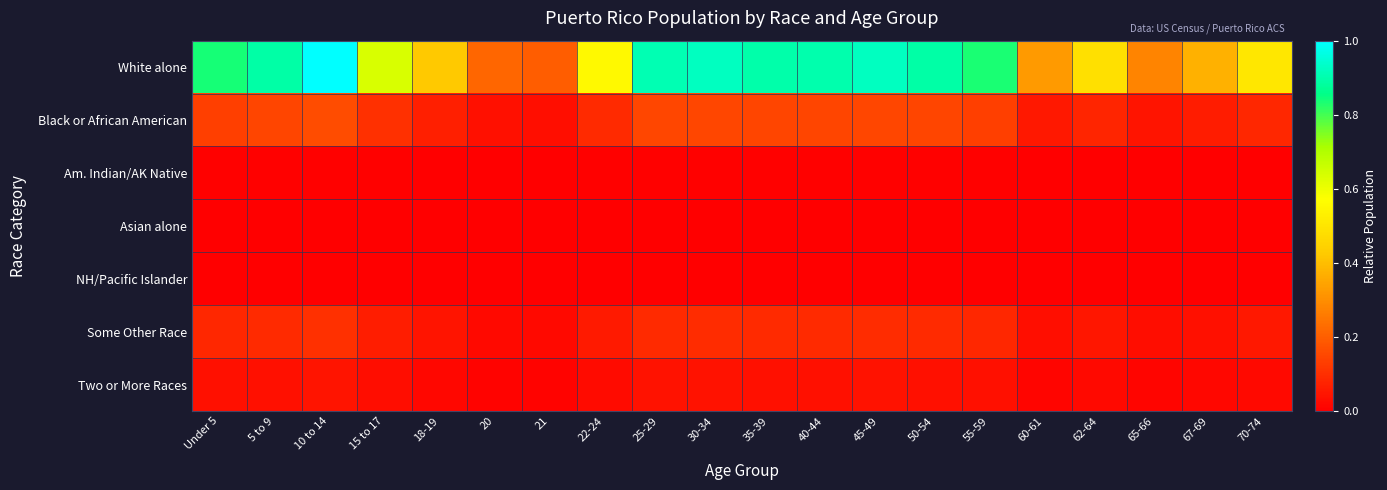

Rank the series at 15 to 17 from lowest to highest value.

NH/Pacific Islander, Asian alone, Am. Indian/AK Native, Two or More Races, Some Other Race, Black or African American, White alone